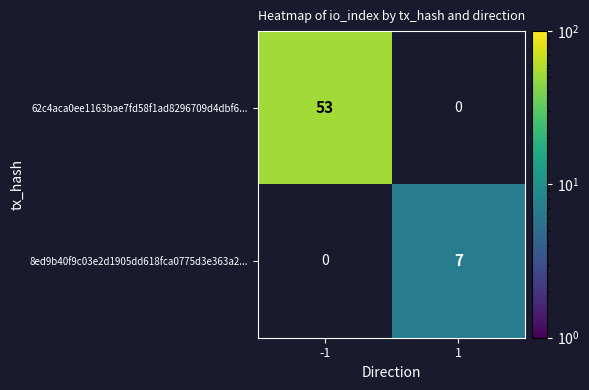

Is it true that 62c4aca0ee1163bae7fd58f1ad8296709d4dbf6... equals 53 at -1?

True